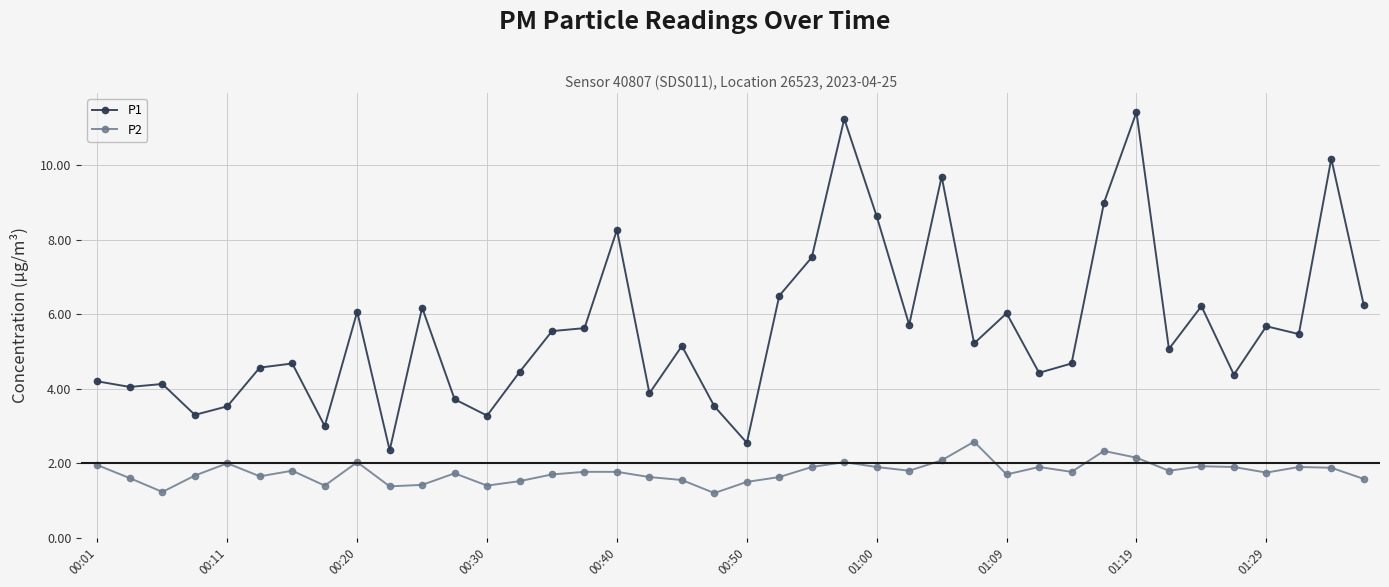

What is the greatest value displayed?

11.4